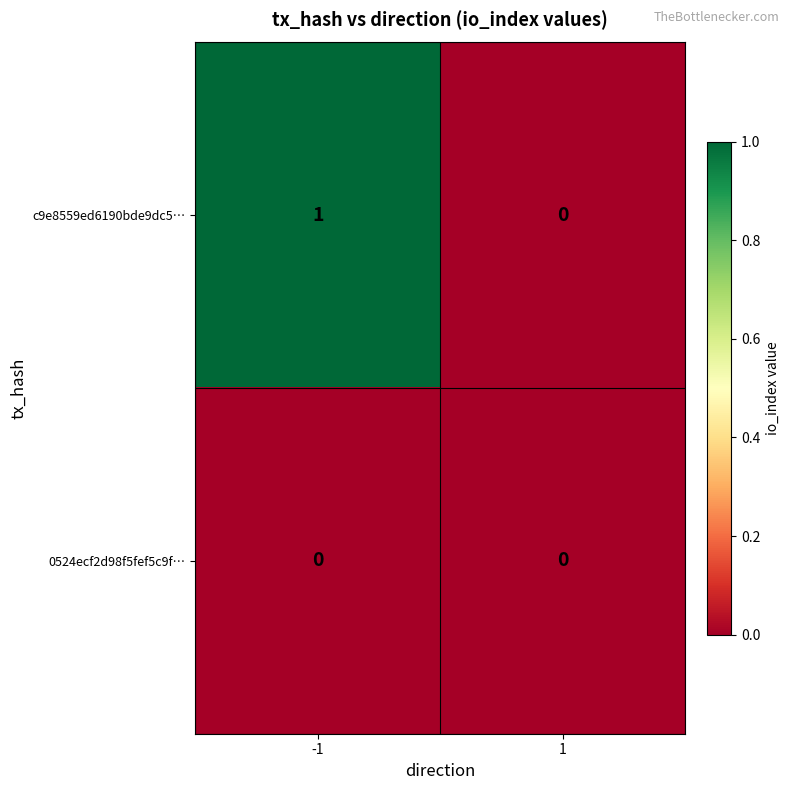

Which series has the largest total across all categories?

c9e8559ed6190bde9dc5…